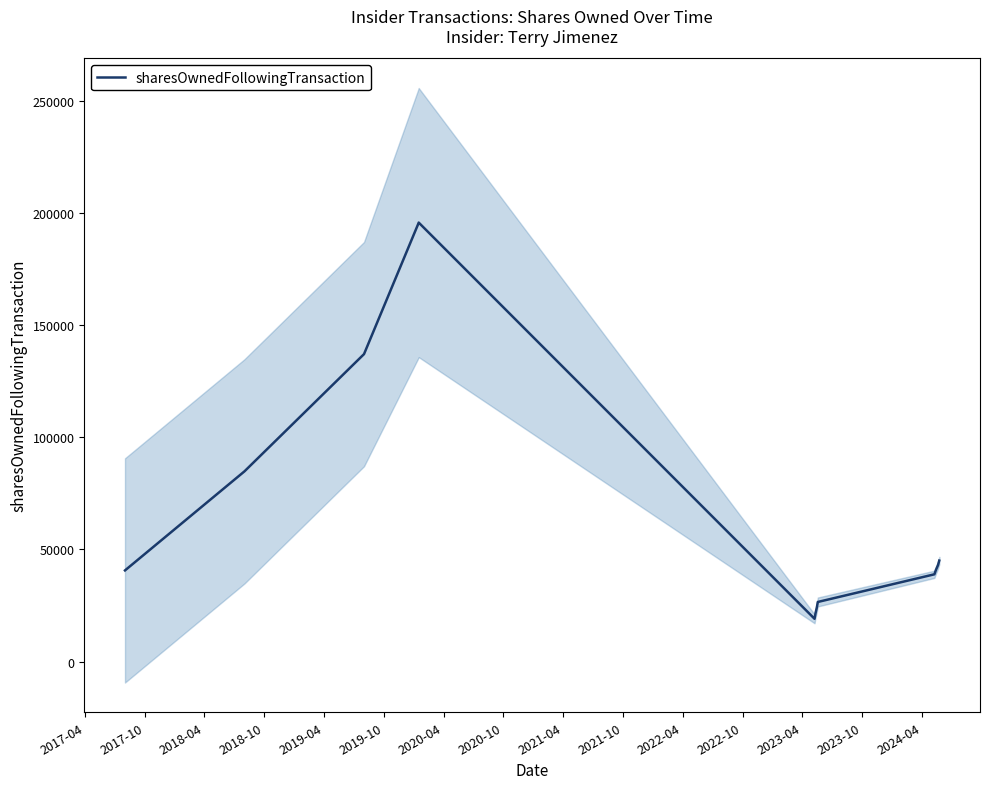

What is the label of the 13th point from the left?

2023-04